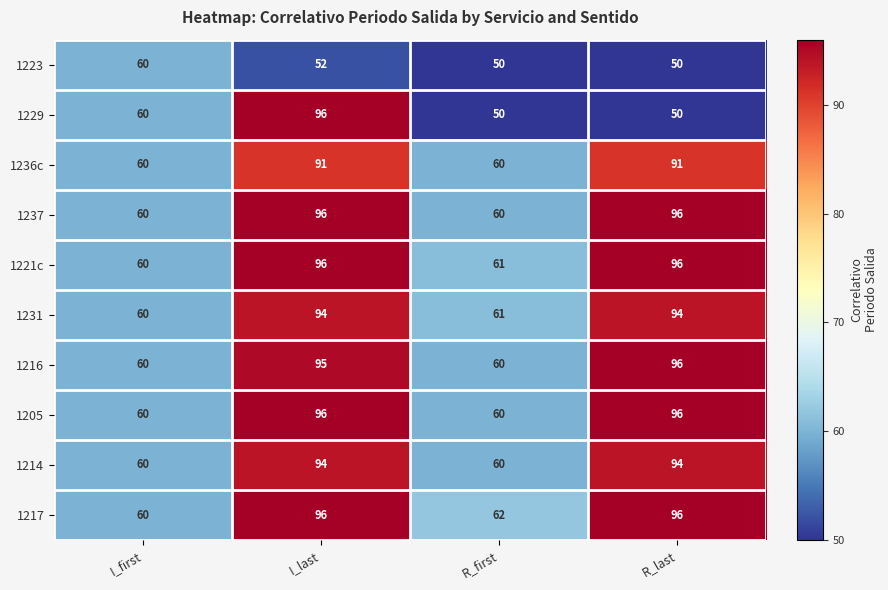

At which category is the sum across all series the highest?

I_last